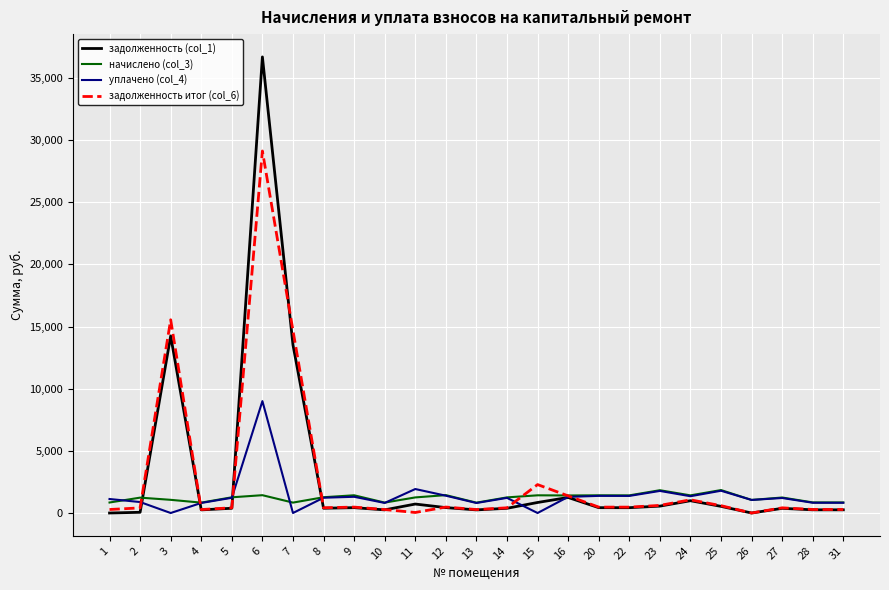

List the series in order of their peak value, highest first.

задолженность (col_1), задолженность итог (col_6), уплачено (col_4), начислено (col_3)